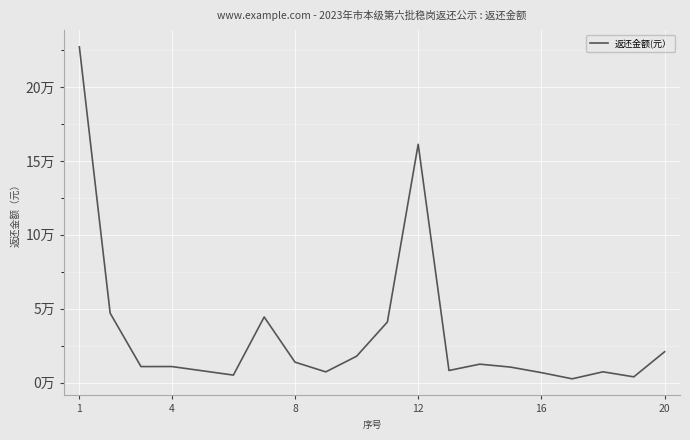

Does the chart have visible grid lines?

Yes